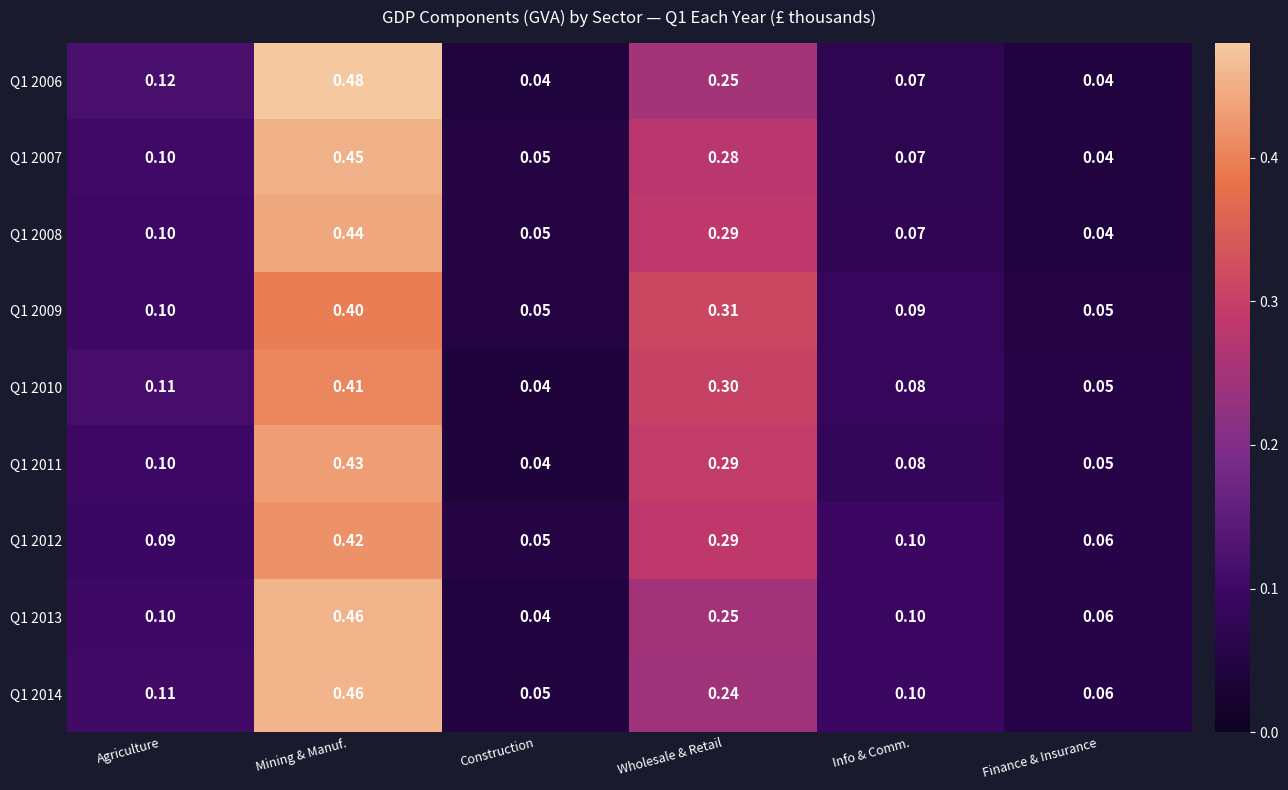

At which label is Q1 2011 closest to 0?

Construction